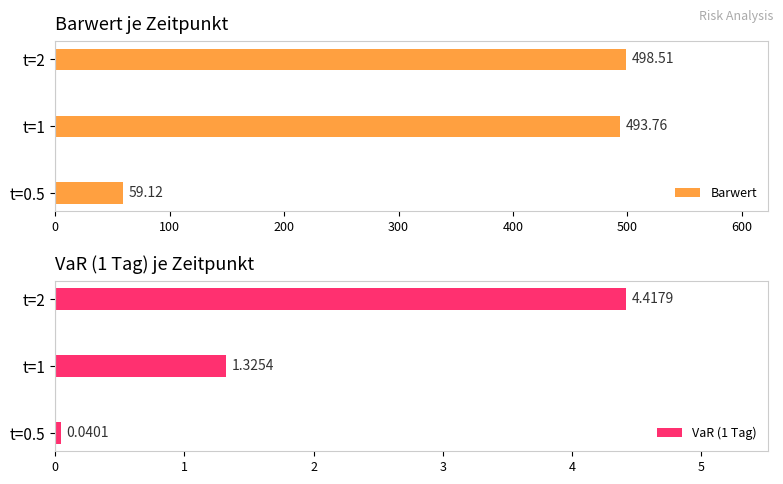

What is the sum of the VaR (1 Tag) values at t=0.5 and t=2?

4.5